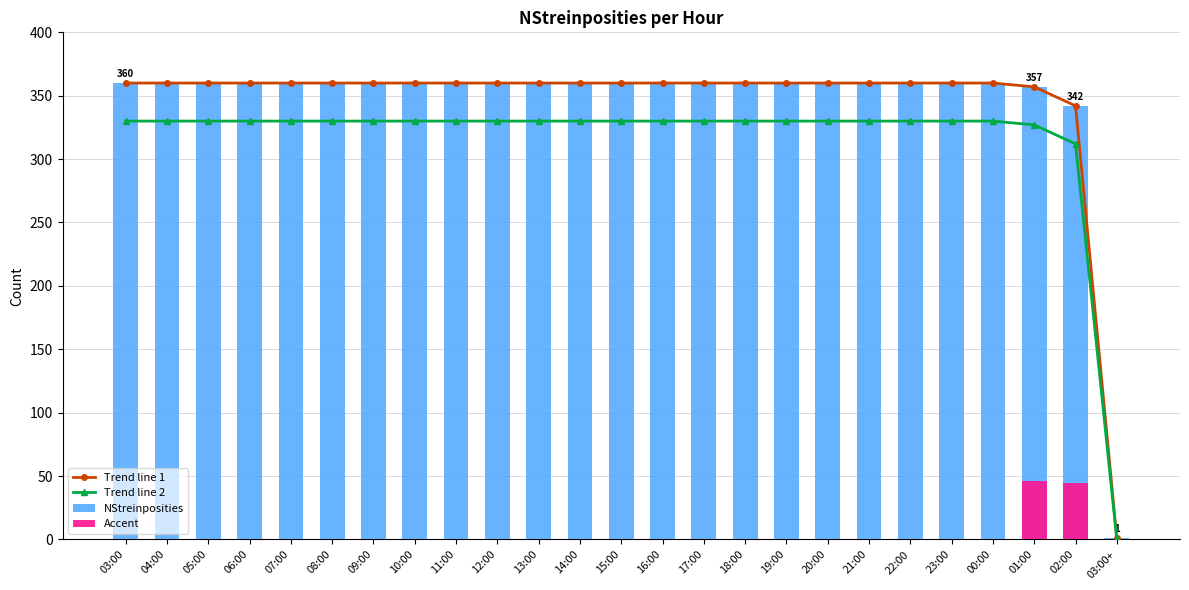

Reading left to right, extract all data points from this chart.

360	360	360	360	360	360	360	360	360	360	360	360	360	360	360	360	360	360	360	360	360	360	357	342	1